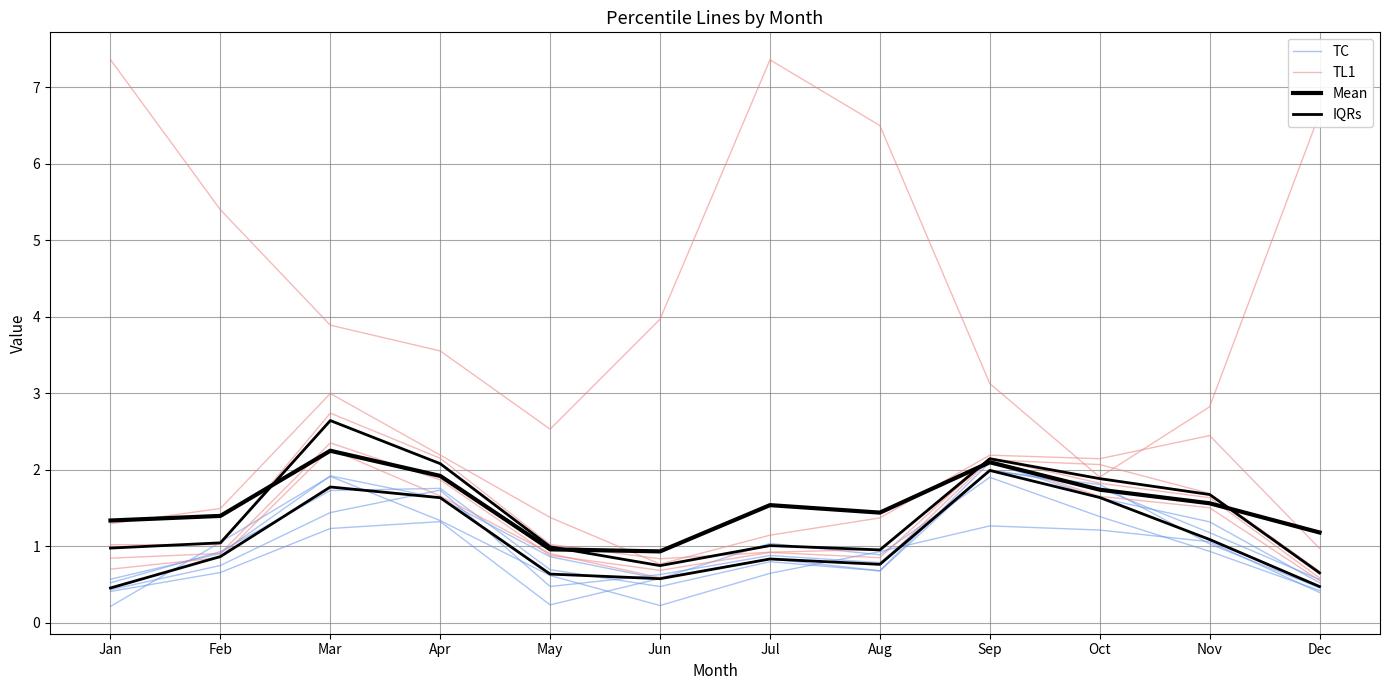

Is it true that TC equals 1.6 at Apr?

True